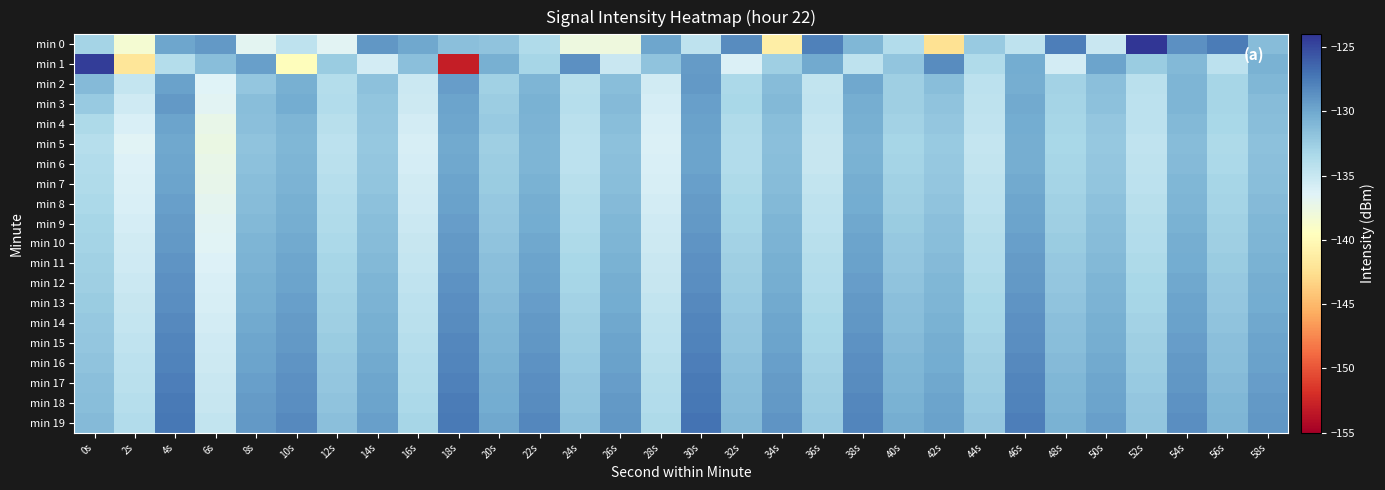

Reading left to right, extract all data points from this chart.

min 0: 0s=-133.0	2s=-138.4	4s=-129.9	6s=-129.1	8s=-136.8	10s=-134.4	12s=-136.6	14s=-129.1	16s=-130.0	18s=-131.6	20s=-131.8	22s=-133.7	24s=-137.8	26s=-137.9	28s=-129.9	30s=-134.5	32s=-128.4	34s=-141.2	36s=-127.8	38s=-130.9	40s=-133.7	42s=-142.3	44s=-132.3	46s=-134.5	48s=-127.6	50s=-135.1	52s=-124.1	54s=-128.7	56s=-127.6	58s=-131.3
min 1: 0s=-124.4	2s=-142.0	4s=-133.9	6s=-131.5	8s=-129.5	10s=-139.7	12s=-132.4	14s=-135.7	16s=-131.5	18s=-153.0	20s=-130.5	22s=-133.2	24s=-128.7	26s=-135.1	28s=-131.8	30s=-129.3	32s=-136.2	34s=-132.7	36s=-130.1	38s=-134.5	40s=-131.9	42s=-128.4	44s=-133.6	46s=-130.2	48s=-135.7	50s=-129.8	52s=-132.4	54s=-131.1	56s=-134.3	58s=-130.6
min 2: 0s=-131.2	2s=-134.8	4s=-129.6	6s=-136.4	8s=-132.1	10s=-130.5	12s=-133.9	14s=-131.7	16s=-135.2	18s=-129.4	20s=-132.8	22s=-130.9	24s=-134.1	26s=-131.4	28s=-135.6	30s=-129.2	32s=-133.4	34s=-131.3	36s=-134.7	38s=-130.0	40s=-132.6	42s=-131.5	44s=-134.4	46s=-130.3	48s=-132.9	50s=-131.6	52s=-134.2	54s=-130.8	56s=-133.1	58s=-131.0
min 3: 0s=-132.3	2s=-135.5	4s=-129.1	6s=-136.7	8s=-131.4	10s=-130.2	12s=-133.7	14s=-131.9	16s=-135.3	18s=-129.7	20s=-132.5	22s=-130.6	24s=-134.0	26s=-131.2	28s=-135.8	30s=-129.5	32s=-133.3	34s=-131.1	36s=-134.6	38s=-130.4	40s=-132.7	42s=-131.8	44s=-134.5	46s=-130.1	48s=-133.0	50s=-131.7	52s=-134.3	54s=-130.9	56s=-133.2	58s=-131.3
min 4: 0s=-133.5	2s=-136.1	4s=-129.8	6s=-137.2	8s=-131.6	10s=-130.8	12s=-134.1	14s=-132.0	16s=-135.7	18s=-129.9	20s=-132.3	22s=-130.7	24s=-134.2	26s=-131.5	28s=-136.0	30s=-129.6	32s=-133.6	34s=-131.4	36s=-134.8	38s=-130.5	40s=-132.9	42s=-132.1	44s=-134.6	46s=-130.2	48s=-133.1	50s=-132.0	52s=-134.4	54s=-131.1	56s=-133.3	58s=-131.5
min 5: 0s=-134.0	2s=-136.5	4s=-130.0	6s=-137.5	8s=-131.8	10s=-131.0	12s=-134.3	14s=-132.2	16s=-135.9	18s=-130.1	20s=-132.6	22s=-130.9	24s=-134.4	26s=-131.7	28s=-136.2	30s=-129.8	32s=-133.8	34s=-131.6	36s=-135.0	38s=-130.7	40s=-133.1	42s=-132.3	44s=-134.8	46s=-130.4	48s=-133.3	50s=-132.2	52s=-134.6	54s=-131.3	56s=-133.5	58s=-131.7
min 6: 0s=-133.8	2s=-136.3	4s=-129.9	6s=-137.3	8s=-131.7	10s=-130.9	12s=-134.2	14s=-132.1	16s=-135.8	18s=-130.0	20s=-132.5	22s=-130.8	24s=-134.3	26s=-131.6	28s=-136.1	30s=-129.7	32s=-133.7	34s=-131.5	36s=-134.9	38s=-130.6	40s=-133.0	42s=-132.2	44s=-134.7	46s=-130.3	48s=-133.2	50s=-132.1	52s=-134.5	54s=-131.2	56s=-133.4	58s=-131.6
min 7: 0s=-133.6	2s=-136.2	4s=-129.7	6s=-137.1	8s=-131.5	10s=-130.7	12s=-134.0	14s=-131.9	16s=-135.6	18s=-129.8	20s=-132.4	22s=-130.6	24s=-134.1	26s=-131.4	28s=-135.9	30s=-129.5	32s=-133.5	34s=-131.3	36s=-134.7	38s=-130.4	40s=-132.8	42s=-132.0	44s=-134.5	46s=-130.1	48s=-133.0	50s=-131.9	52s=-134.3	54s=-131.0	56s=-133.2	58s=-131.4
min 8: 0s=-133.4	2s=-136.0	4s=-129.5	6s=-136.9	8s=-131.3	10s=-130.5	12s=-133.8	14s=-131.7	16s=-135.4	18s=-129.6	20s=-132.2	22s=-130.4	24s=-133.9	26s=-131.2	28s=-135.7	30s=-129.3	32s=-133.3	34s=-131.1	36s=-134.5	38s=-130.2	40s=-132.6	42s=-131.8	44s=-134.3	46s=-129.9	48s=-132.8	50s=-131.7	52s=-134.1	54s=-130.8	56s=-133.0	58s=-131.2
min 9: 0s=-133.2	2s=-135.8	4s=-129.3	6s=-136.7	8s=-131.1	10s=-130.3	12s=-133.6	14s=-131.5	16s=-135.2	18s=-129.4	20s=-132.0	22s=-130.2	24s=-133.7	26s=-131.0	28s=-135.5	30s=-129.1	32s=-133.1	34s=-130.9	36s=-134.3	38s=-130.0	40s=-132.4	42s=-131.6	44s=-134.1	46s=-129.7	48s=-132.6	50s=-131.5	52s=-133.9	54s=-130.6	56s=-132.8	58s=-131.0
min 10: 0s=-133.0	2s=-135.6	4s=-129.1	6s=-136.5	8s=-130.9	10s=-130.1	12s=-133.4	14s=-131.3	16s=-135.0	18s=-129.2	20s=-131.8	22s=-130.0	24s=-133.5	26s=-130.8	28s=-135.3	30s=-128.9	32s=-132.9	34s=-130.7	36s=-134.1	38s=-129.8	40s=-132.2	42s=-131.4	44s=-133.9	46s=-129.5	48s=-132.4	50s=-131.3	52s=-133.7	54s=-130.4	56s=-132.6	58s=-130.8
min 11: 0s=-132.8	2s=-135.4	4s=-128.9	6s=-136.3	8s=-130.7	10s=-129.9	12s=-133.2	14s=-131.1	16s=-134.8	18s=-129.0	20s=-131.6	22s=-129.8	24s=-133.3	26s=-130.6	28s=-135.1	30s=-128.7	32s=-132.7	34s=-130.5	36s=-133.9	38s=-129.6	40s=-132.0	42s=-131.2	44s=-133.7	46s=-129.3	48s=-132.2	50s=-131.1	52s=-133.5	54s=-130.2	56s=-132.4	58s=-130.6
min 12: 0s=-132.6	2s=-135.2	4s=-128.7	6s=-136.1	8s=-130.5	10s=-129.7	12s=-133.0	14s=-130.9	16s=-134.6	18s=-128.8	20s=-131.4	22s=-129.6	24s=-133.1	26s=-130.4	28s=-134.9	30s=-128.5	32s=-132.5	34s=-130.3	36s=-133.7	38s=-129.4	40s=-131.8	42s=-131.0	44s=-133.5	46s=-129.1	48s=-132.0	50s=-130.9	52s=-133.3	54s=-130.0	56s=-132.2	58s=-130.4
min 13: 0s=-132.4	2s=-135.0	4s=-128.5	6s=-135.9	8s=-130.3	10s=-129.5	12s=-132.8	14s=-130.7	16s=-134.4	18s=-128.6	20s=-131.2	22s=-129.4	24s=-132.9	26s=-130.2	28s=-134.7	30s=-128.3	32s=-132.3	34s=-130.1	36s=-133.5	38s=-129.2	40s=-131.6	42s=-130.8	44s=-133.3	46s=-128.9	48s=-131.8	50s=-130.7	52s=-133.1	54s=-129.8	56s=-132.0	58s=-130.2
min 14: 0s=-132.2	2s=-134.8	4s=-128.3	6s=-135.7	8s=-130.1	10s=-129.3	12s=-132.6	14s=-130.5	16s=-134.2	18s=-128.4	20s=-131.0	22s=-129.2	24s=-132.7	26s=-130.0	28s=-134.5	30s=-128.1	32s=-132.1	34s=-129.9	36s=-133.3	38s=-129.0	40s=-131.4	42s=-130.6	44s=-133.1	46s=-128.7	48s=-131.6	50s=-130.5	52s=-132.9	54s=-129.6	56s=-131.8	58s=-130.0
min 15: 0s=-132.0	2s=-134.6	4s=-128.1	6s=-135.5	8s=-129.9	10s=-129.1	12s=-132.4	14s=-130.3	16s=-134.0	18s=-128.2	20s=-130.8	22s=-129.0	24s=-132.5	26s=-129.8	28s=-134.3	30s=-127.9	32s=-131.9	34s=-129.7	36s=-133.1	38s=-128.8	40s=-131.2	42s=-130.4	44s=-132.9	46s=-128.5	48s=-131.4	50s=-130.3	52s=-132.7	54s=-129.4	56s=-131.6	58s=-129.8
min 16: 0s=-131.8	2s=-134.4	4s=-127.9	6s=-135.3	8s=-129.7	10s=-128.9	12s=-132.2	14s=-130.1	16s=-133.8	18s=-128.0	20s=-130.6	22s=-128.8	24s=-132.3	26s=-129.6	28s=-134.1	30s=-127.7	32s=-131.7	34s=-129.5	36s=-132.9	38s=-128.6	40s=-131.0	42s=-130.2	44s=-132.7	46s=-128.3	48s=-131.2	50s=-130.1	52s=-132.5	54s=-129.2	56s=-131.4	58s=-129.6
min 17: 0s=-131.6	2s=-134.2	4s=-127.7	6s=-135.1	8s=-129.5	10s=-128.7	12s=-132.0	14s=-129.9	16s=-133.6	18s=-127.8	20s=-130.4	22s=-128.6	24s=-132.1	26s=-129.4	28s=-133.9	30s=-127.5	32s=-131.5	34s=-129.3	36s=-132.7	38s=-128.4	40s=-130.8	42s=-130.0	44s=-132.5	46s=-128.1	48s=-131.0	50s=-129.9	52s=-132.3	54s=-129.0	56s=-131.2	58s=-129.4
min 18: 0s=-131.4	2s=-134.0	4s=-127.5	6s=-134.9	8s=-129.3	10s=-128.5	12s=-131.8	14s=-129.7	16s=-133.4	18s=-127.6	20s=-130.2	22s=-128.4	24s=-131.9	26s=-129.2	28s=-133.7	30s=-127.3	32s=-131.3	34s=-129.1	36s=-132.5	38s=-128.2	40s=-130.6	42s=-129.8	44s=-132.3	46s=-127.9	48s=-130.8	50s=-129.7	52s=-132.1	54s=-128.8	56s=-131.0	58s=-129.2
min 19: 0s=-131.2	2s=-133.8	4s=-127.3	6s=-134.7	8s=-129.1	10s=-128.3	12s=-131.6	14s=-129.5	16s=-133.2	18s=-127.4	20s=-130.0	22s=-128.2	24s=-131.7	26s=-129.0	28s=-133.5	30s=-127.1	32s=-131.1	34s=-128.9	36s=-132.3	38s=-128.0	40s=-130.4	42s=-129.6	44s=-132.1	46s=-127.7	48s=-130.6	50s=-129.5	52s=-131.9	54s=-128.6	56s=-130.8	58s=-129.0